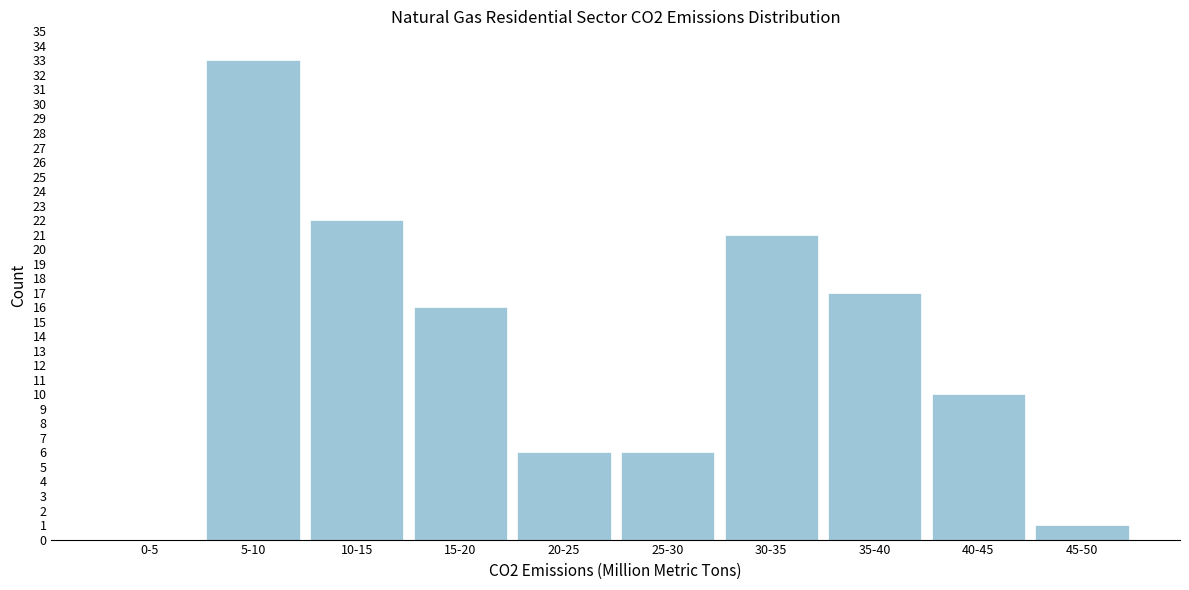

Reading right to left, extract all data points from this chart.

45-50=1	40-45=10	35-40=17	30-35=21	25-30=6	20-25=6	15-20=16	10-15=22	5-10=33	0-5=0